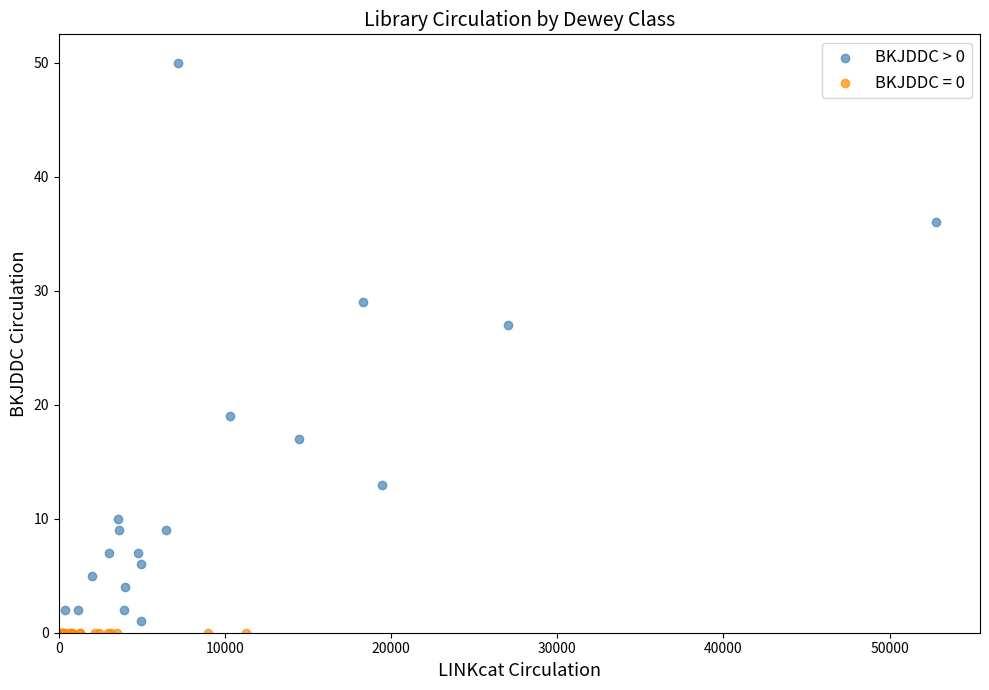

Which series reaches the maximum Y coordinate?

BKJDDC > 0